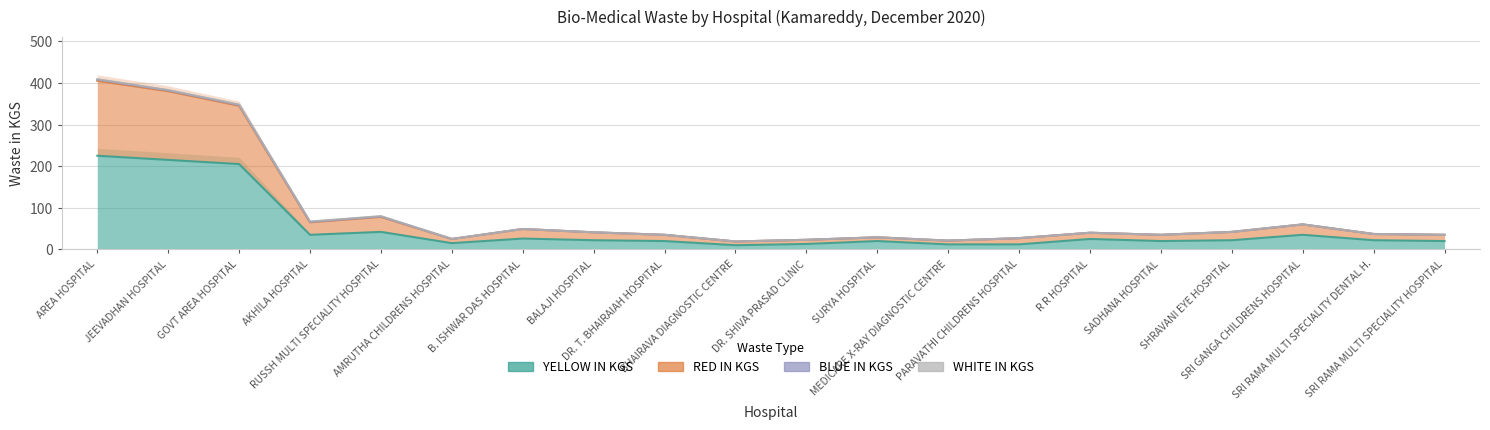

What is the total value across all series at MEDICARE X-RAY DIAGNOSTIC CENTRE?

33